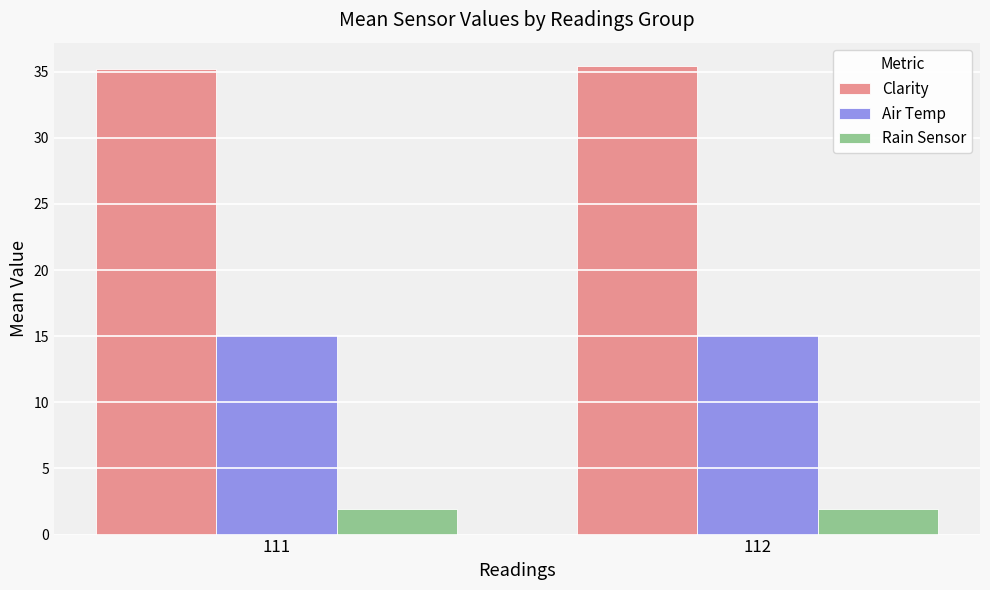

True or false: Clarity has a value of 35.2 at 111.

True